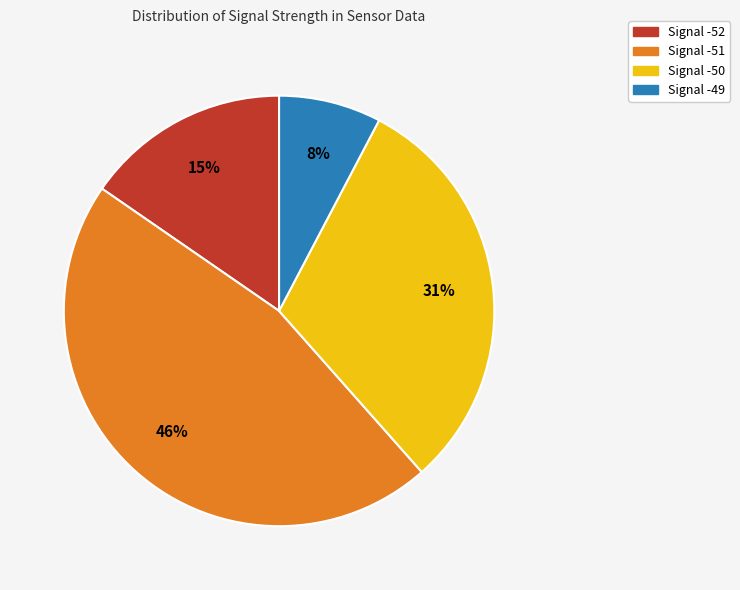

To the nearest percent, what is the average slice percentage?

25%